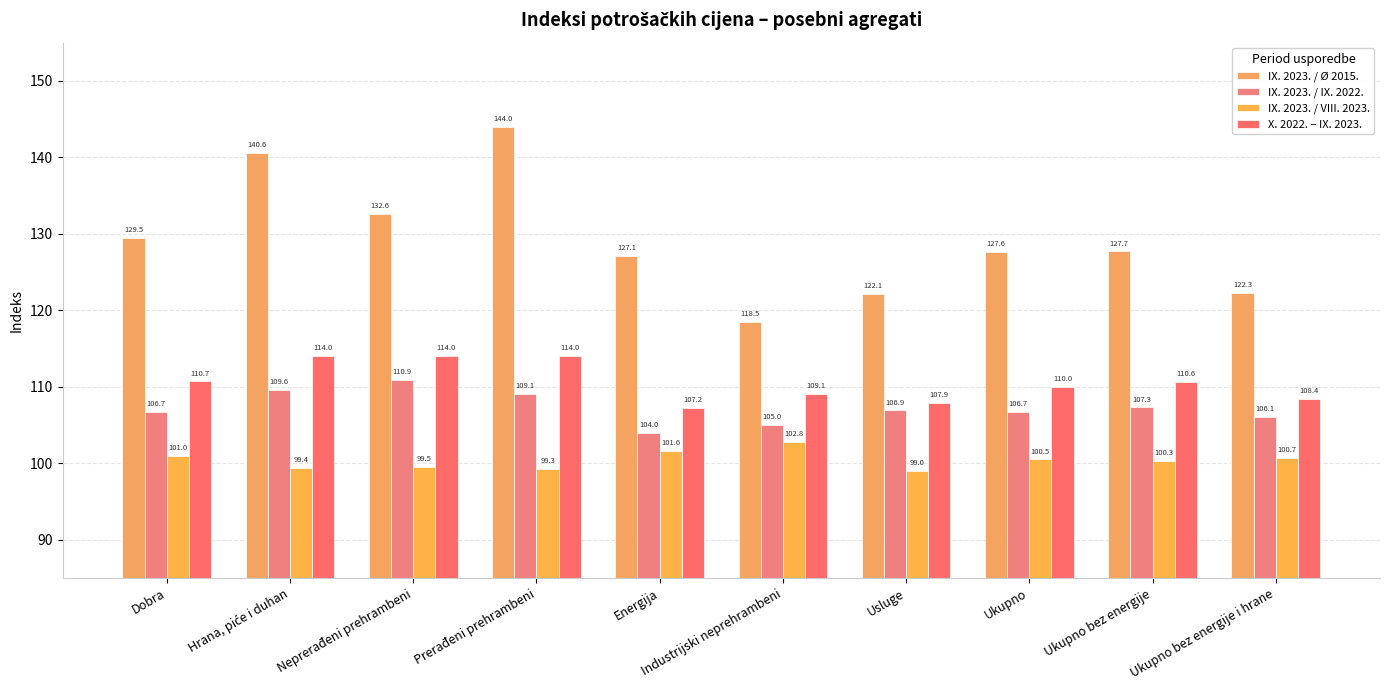

What is the difference between the second highest and second lowest values in the IX. 2023. / Ø 2015. series?

18.5